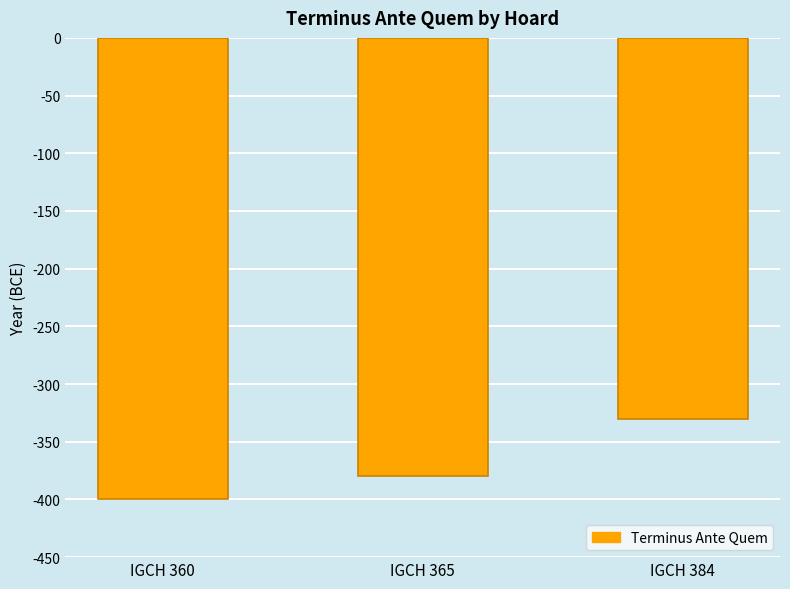

Between IGCH 365 and IGCH 360, which is larger?

IGCH 365